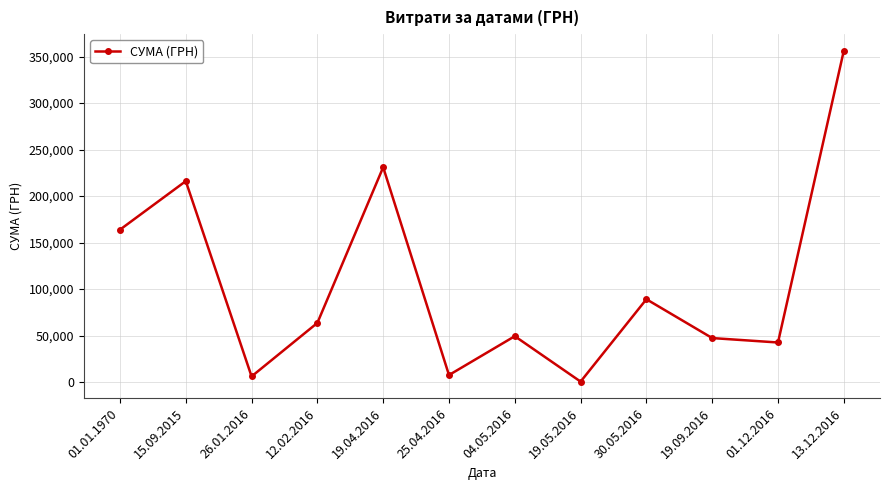

The value at 15.09.2015 is 216082.9. True or false?

True